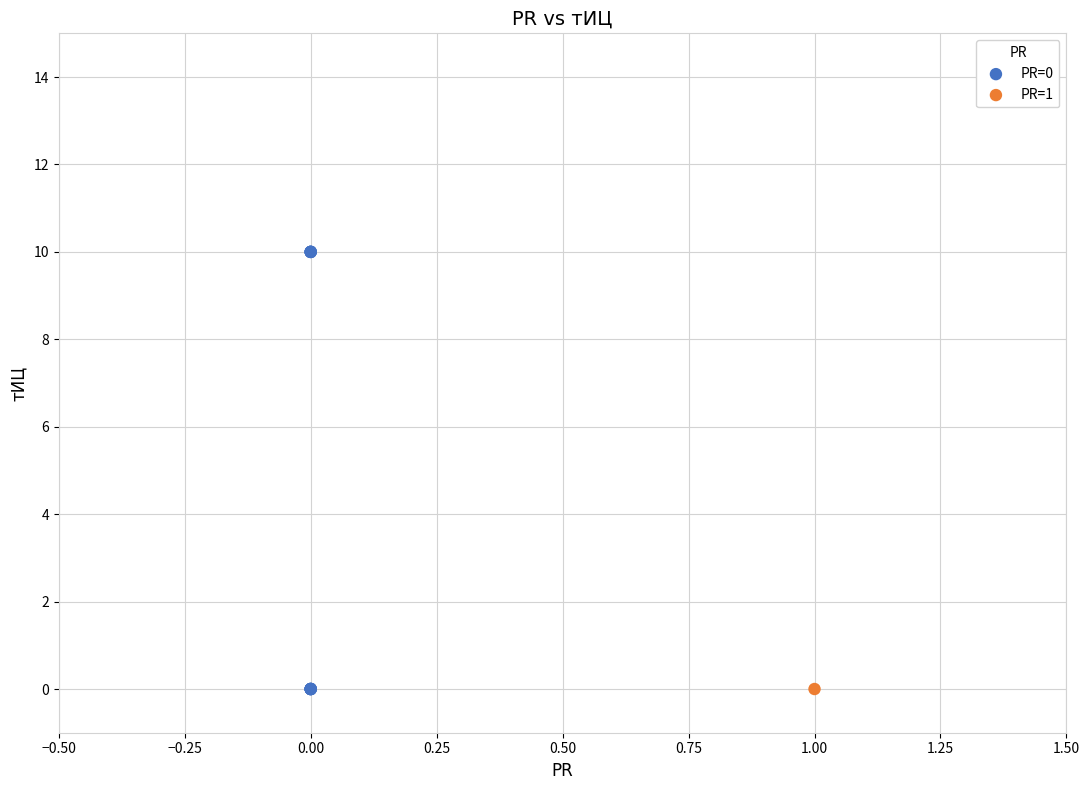

What are all the series names shown in the legend?

PR=0, PR=1